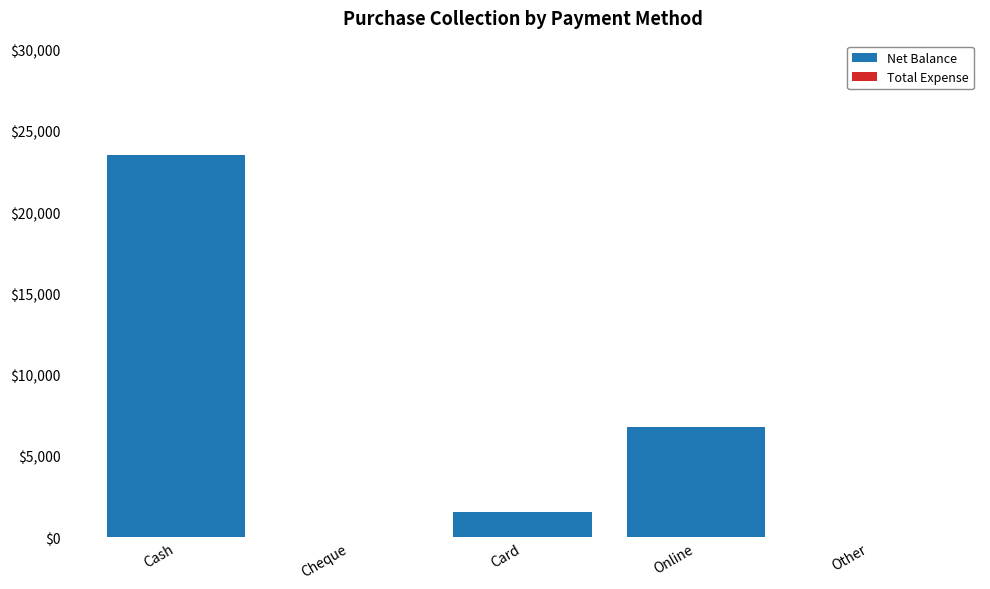

What is the change in value from Online to Other?

-6750